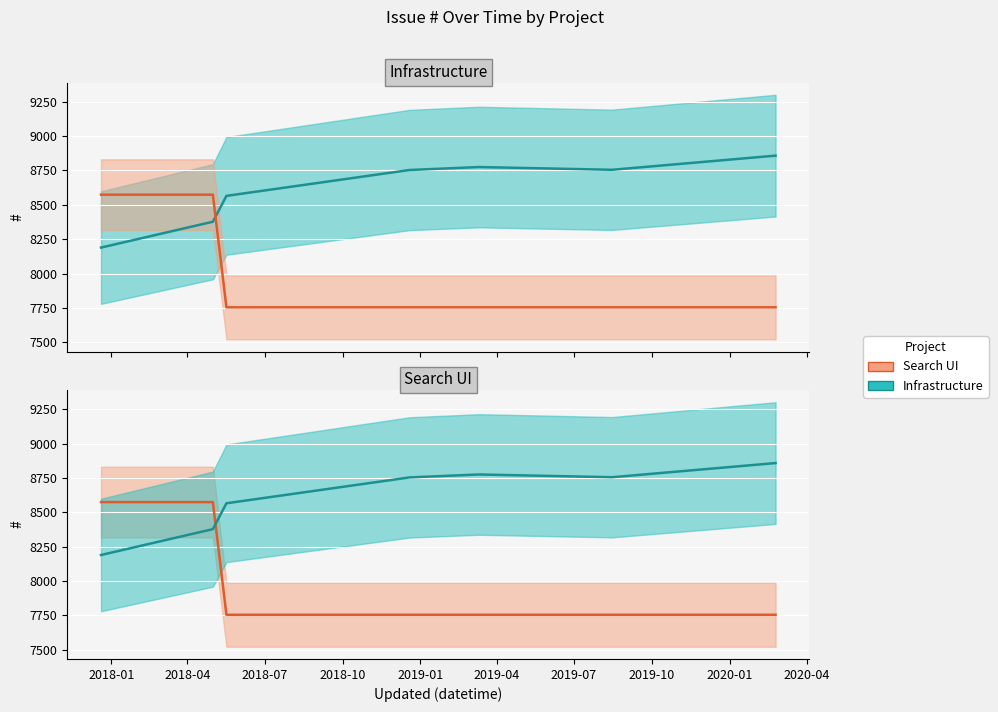

What is the sum of the Infrastructure (median) values at 2018-10 and 2018-01?

16942.5